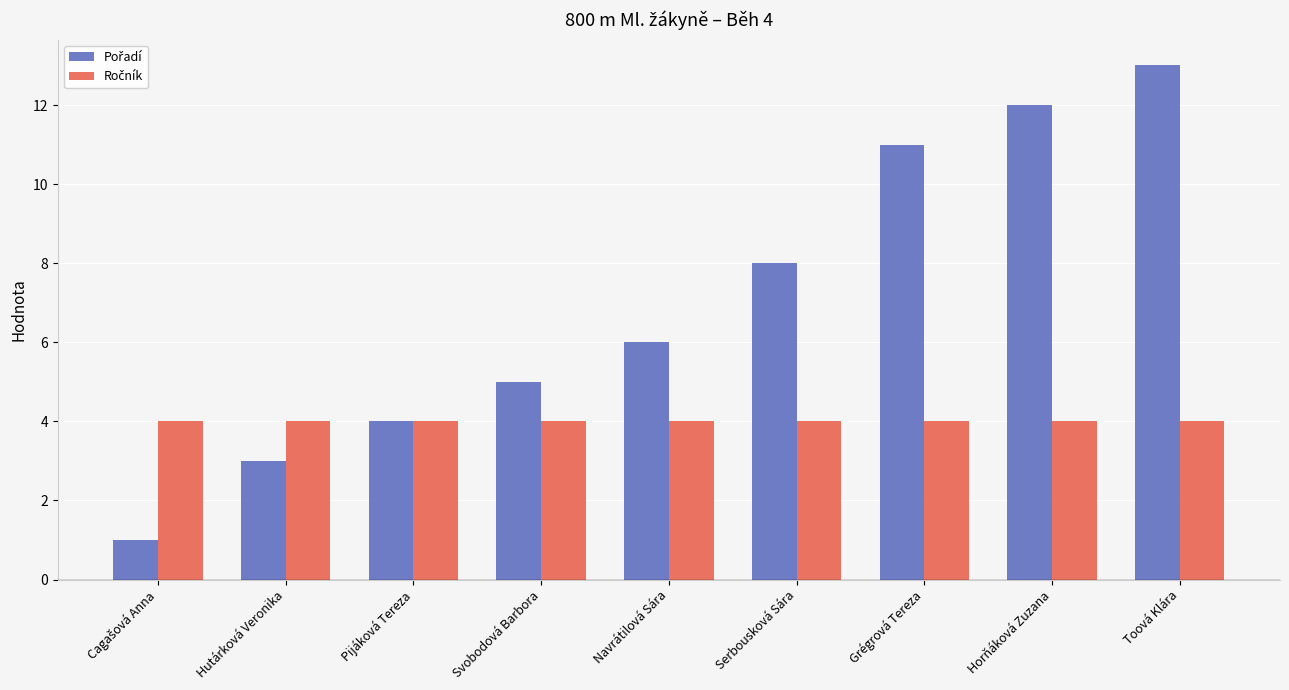

What is the difference between the highest and lowest values at Toová Klára?

9